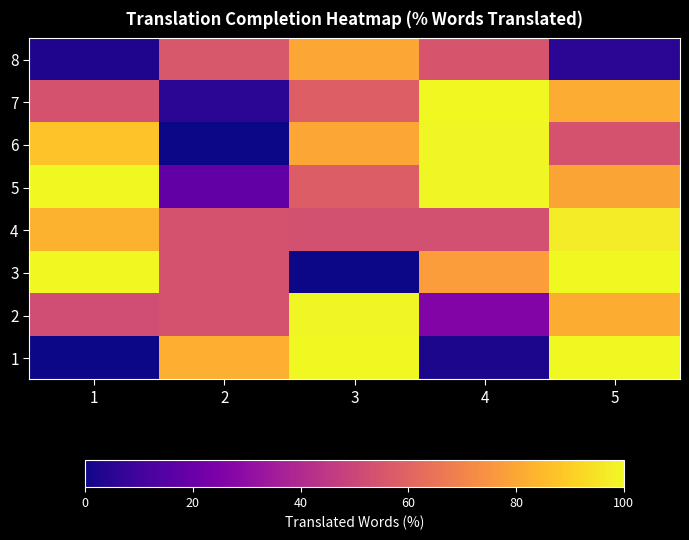

Rank the series at 5 from lowest to highest value.

8, 6, 5, 7, 2, 4, 3, 1